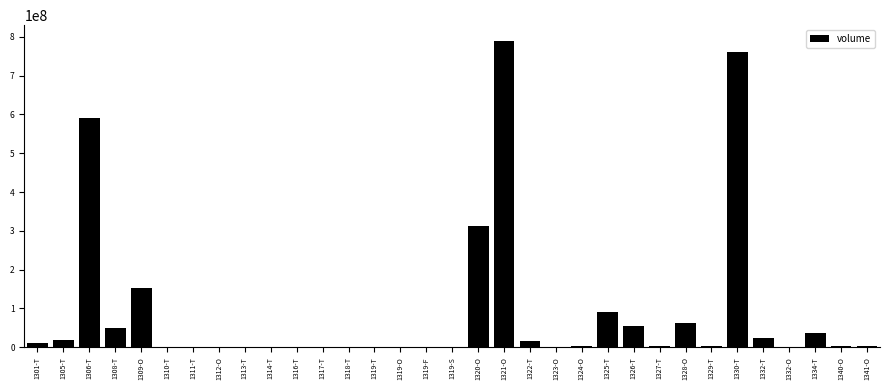

What is the change in value from 1322-T to 1330-T?

+744329800